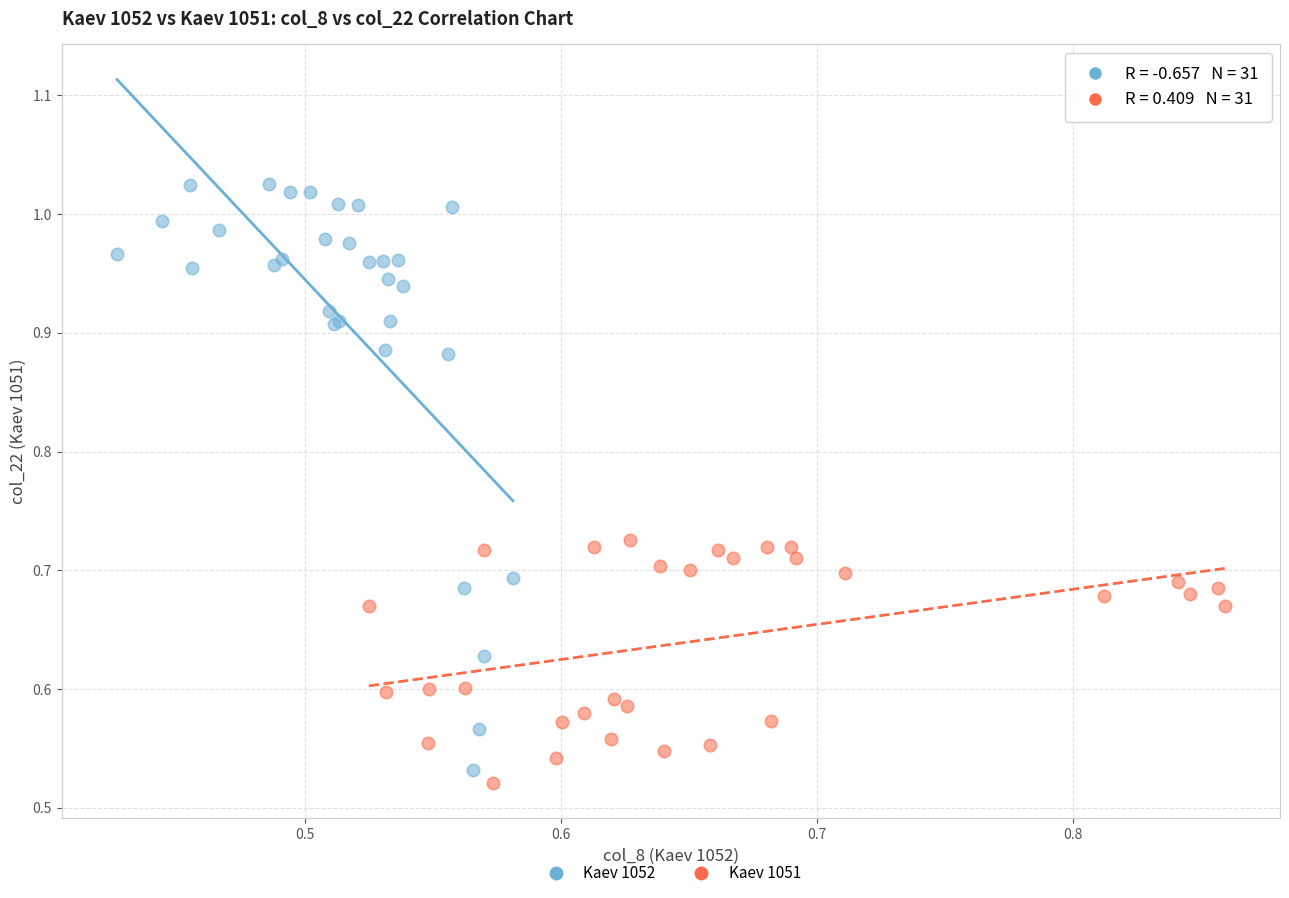

What are all the series names shown in the legend?

Kaev 1052, Kaev 1051